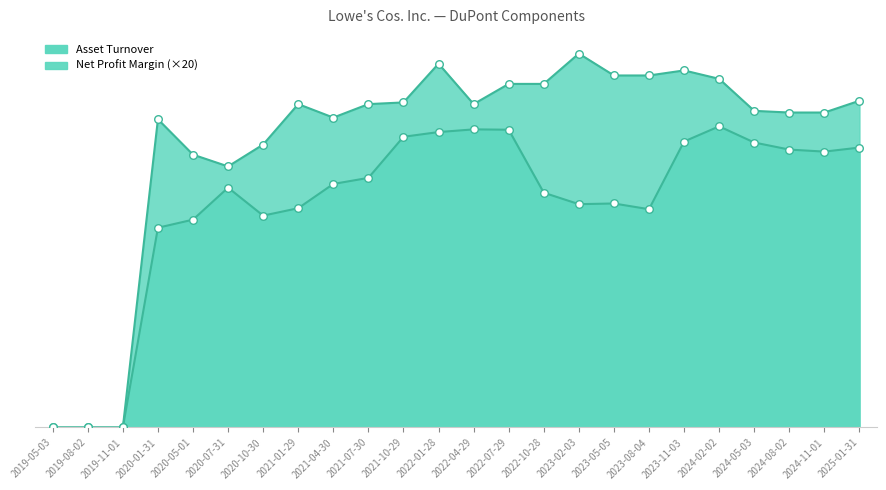

Which series has the largest total across all categories?

Asset Turnover